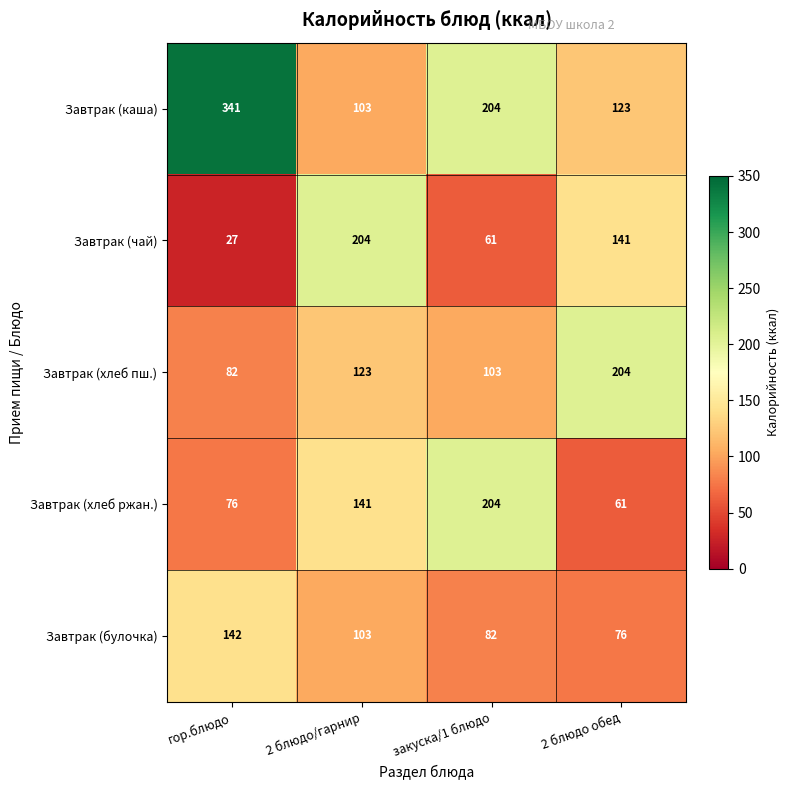

What is the sum of the Завтрак (хлеб ржан.) values at закуска/1 блюдо and гор.блюдо?

280